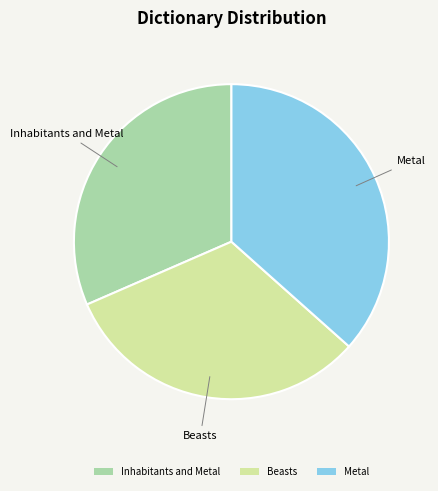

The Metal slice represents 37% of the pie. True or false?

True